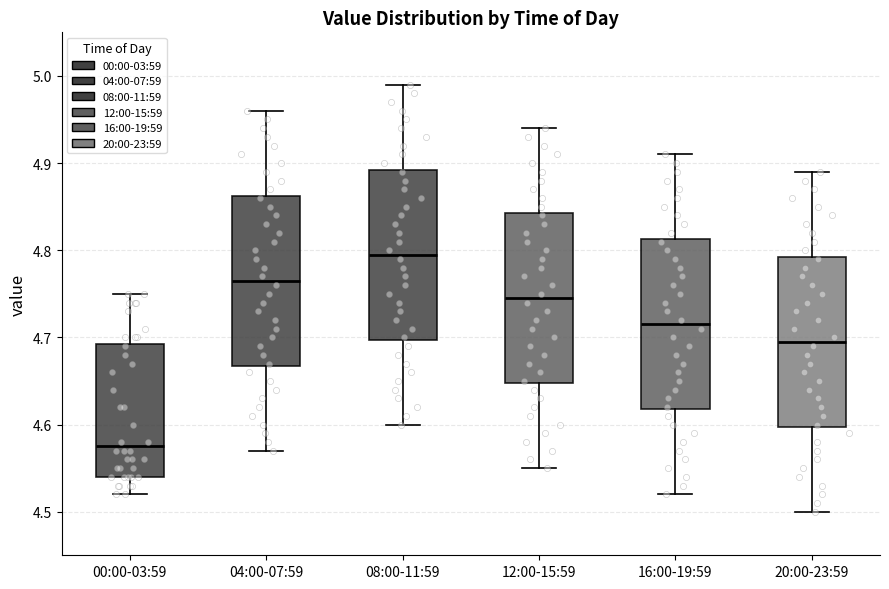

Which box's median line is the highest?

08:00-11:59